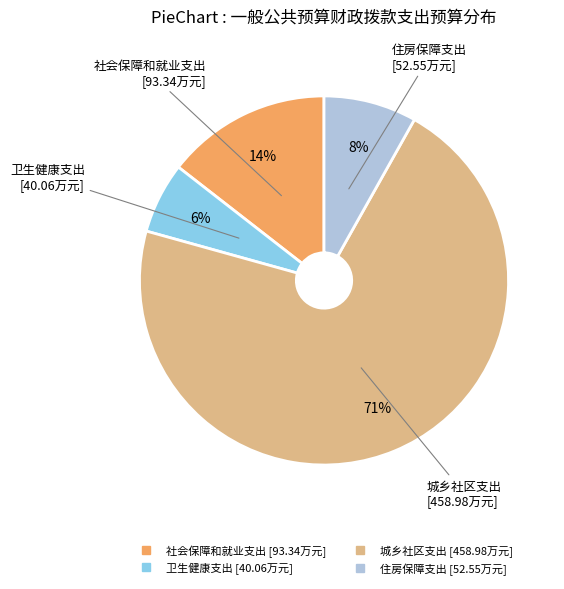

How many segments does this pie chart have?

4